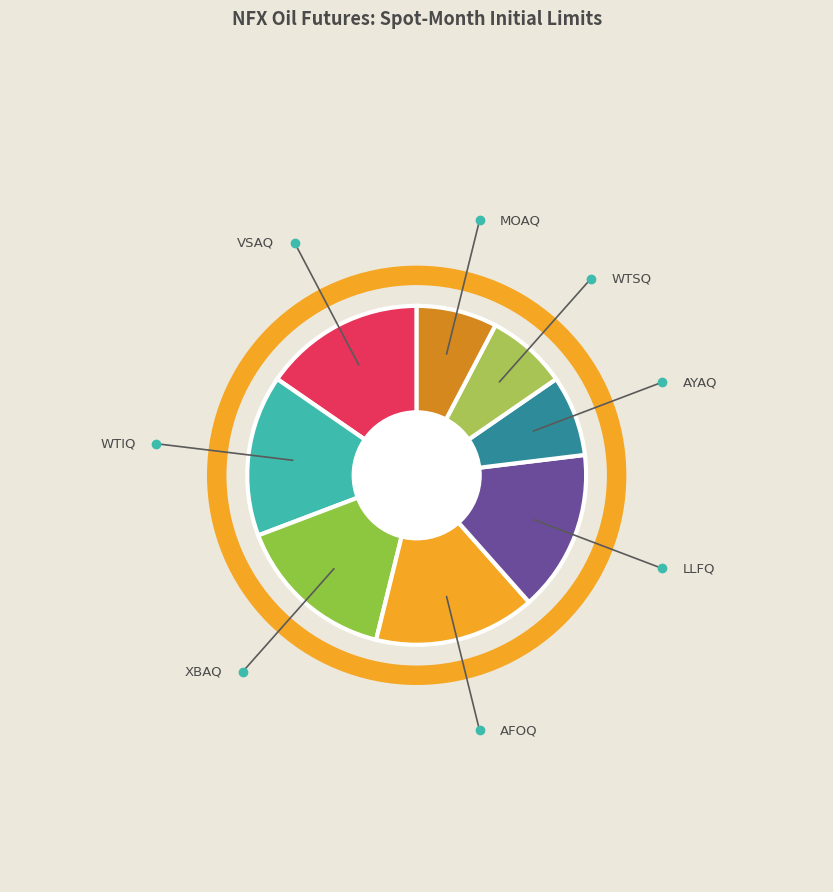

Between AYAQ and LLFQ, which is larger?

LLFQ